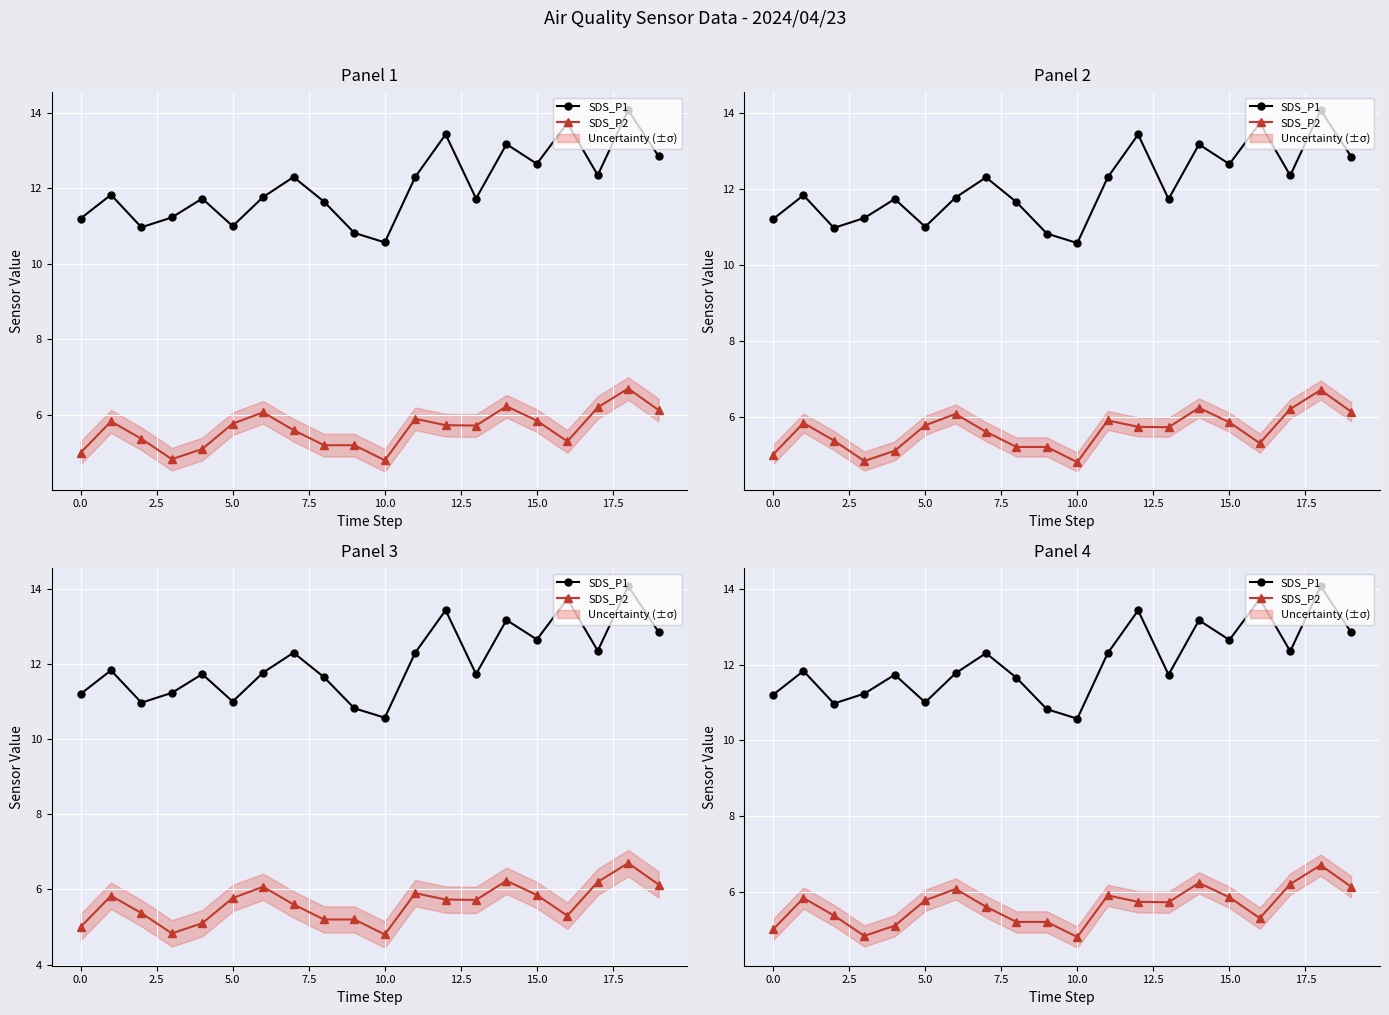

Count the number of data series in this chart.

2